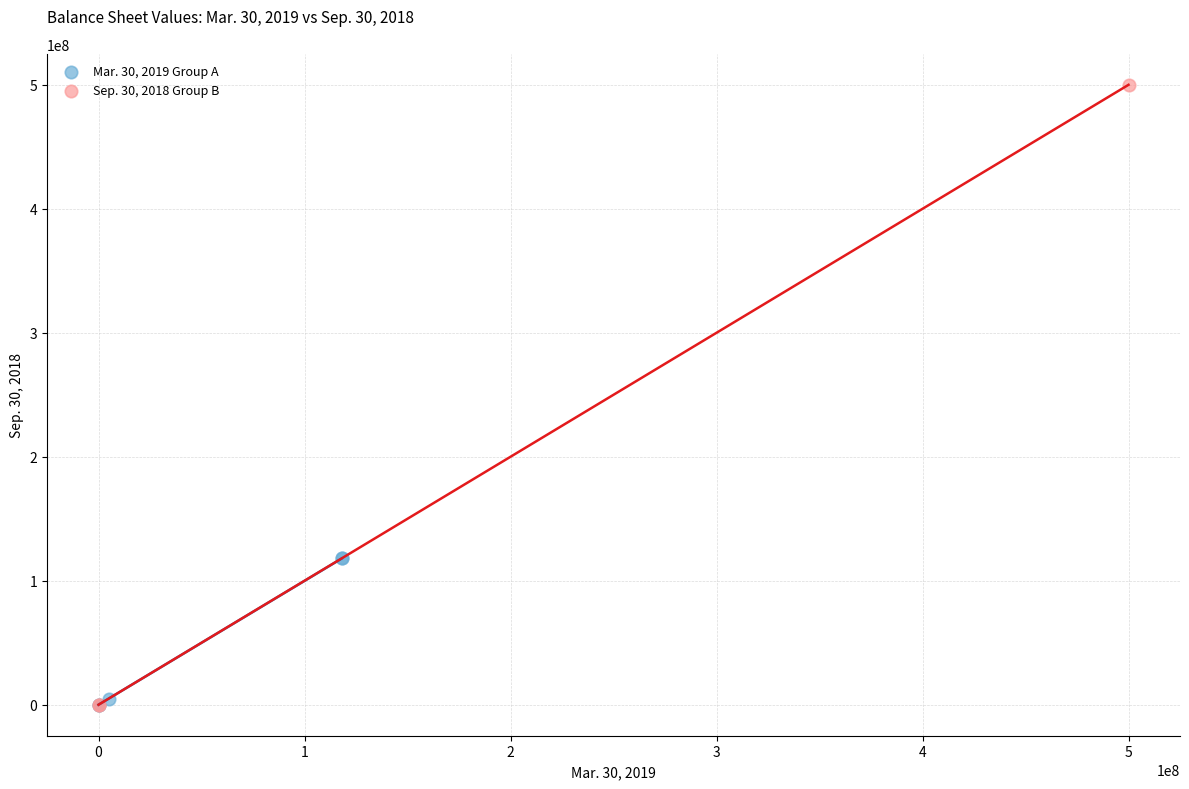

Which series reaches the maximum Y coordinate?

Sep. 30, 2018 Group B